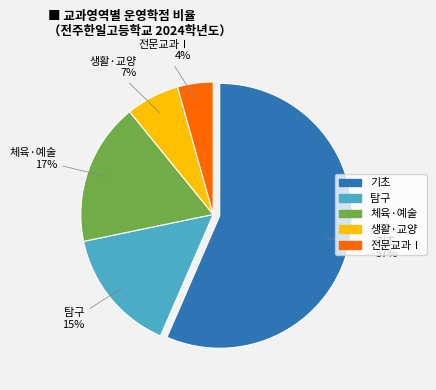

To the nearest percent, what is the average slice percentage?

20%